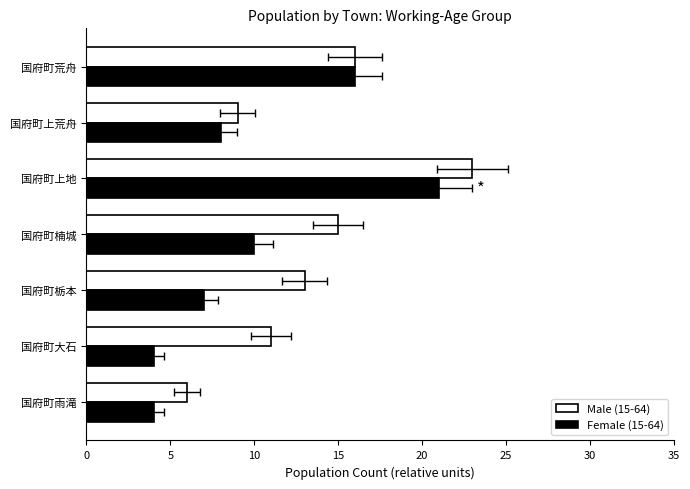

Reading left to right, list all the values displayed in this chart.

Male (15-64): 6	11	13	15	23	9	16
Female (15-64): 4	4	7	10	21	8	16